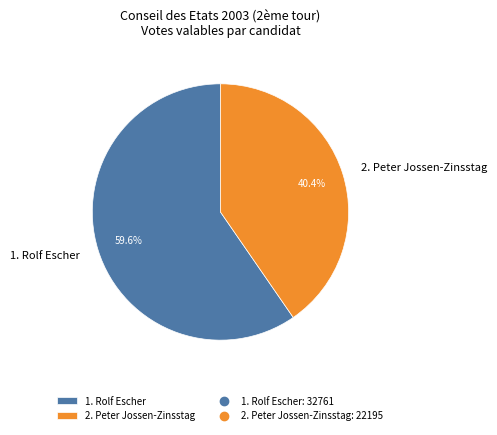

Is it true that 2. Peter Jossen-Zinsstag is 40% of the pie?

True